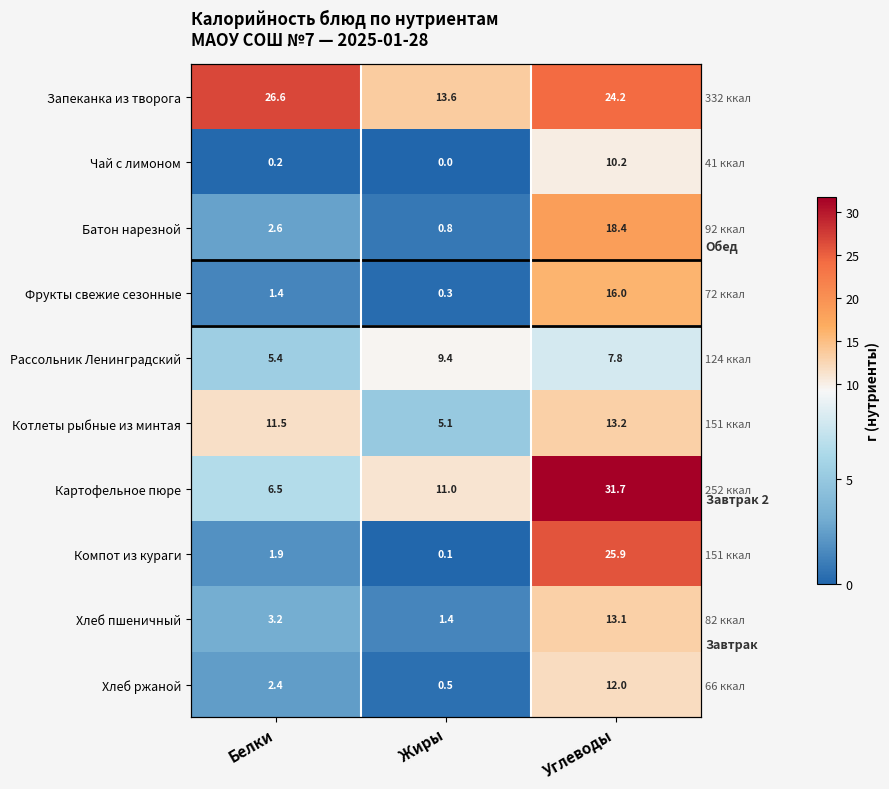

What is the sum of all Фрукты свежие сезонные values?

17.7